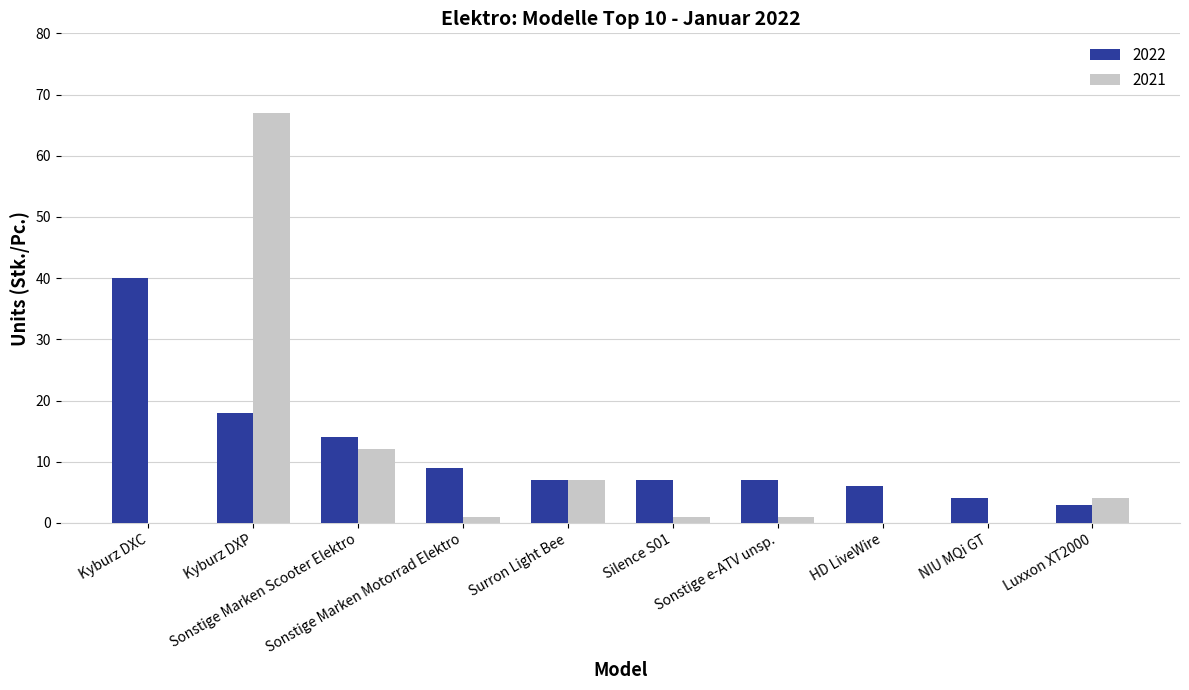

What is the highest value of the 2022 series?

40